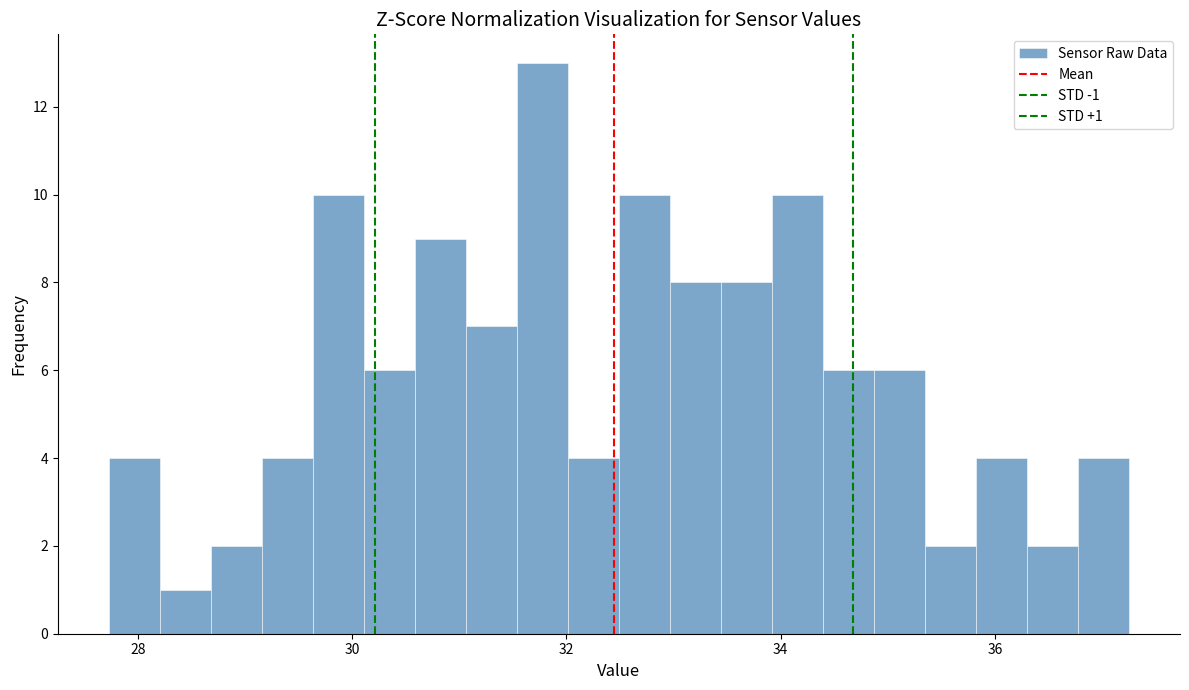

Read against the x-axis, roughly where is the centre of the tallest bar?

31.8